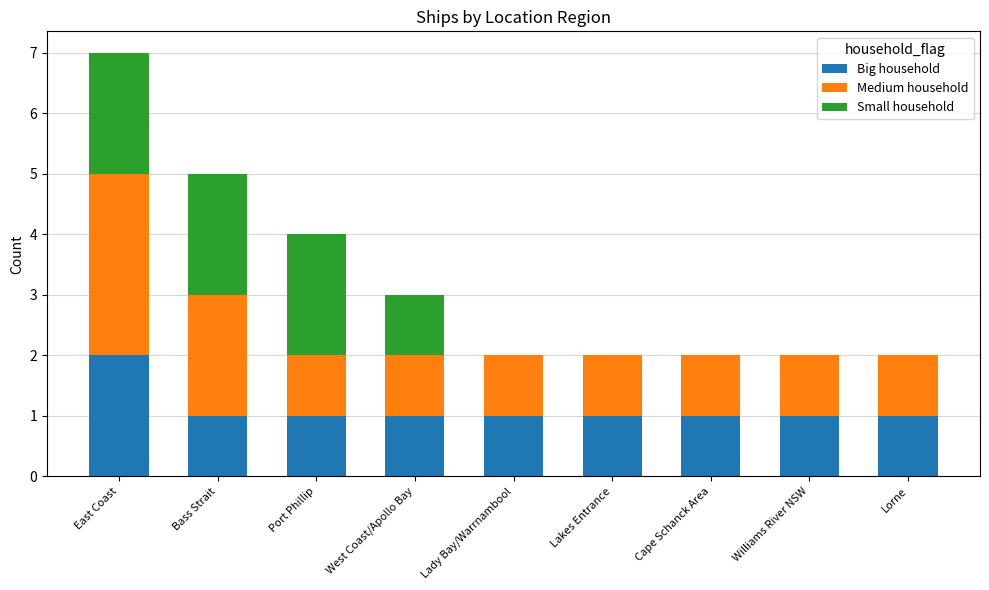

Which category has the highest value in the Big household series?

East Coast